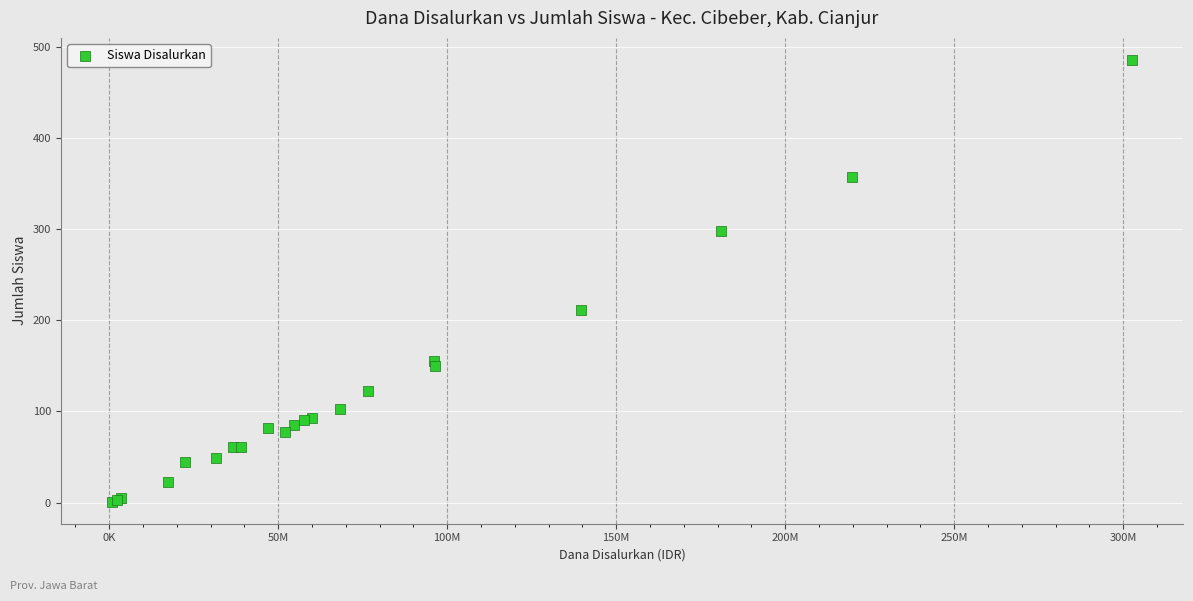

What Y value in the scatter plot is closest to 243?

211